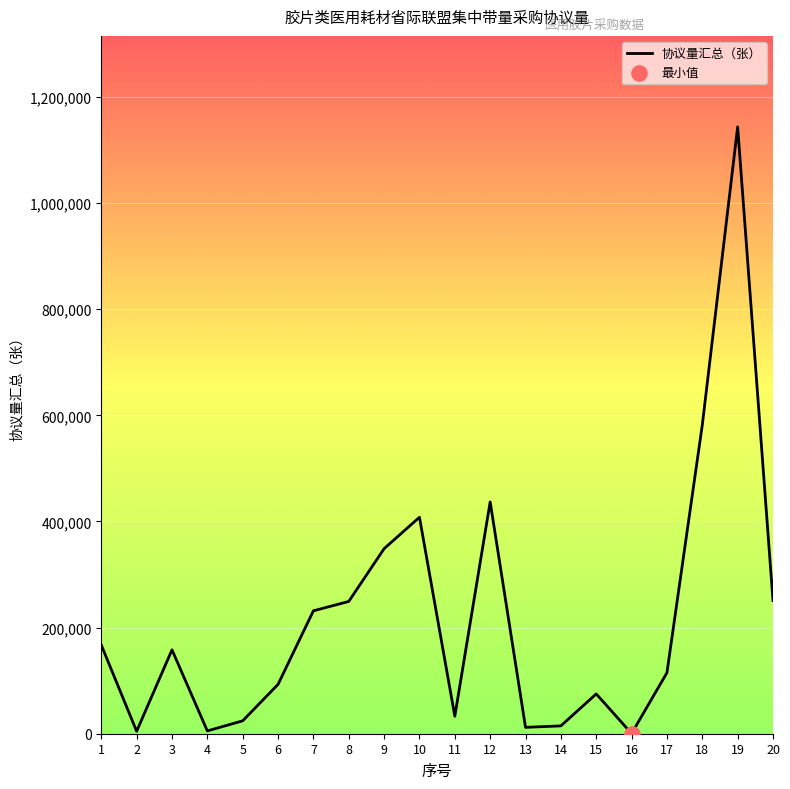

Approximately how many times larger is the value at 3 compared to 16?

416.2